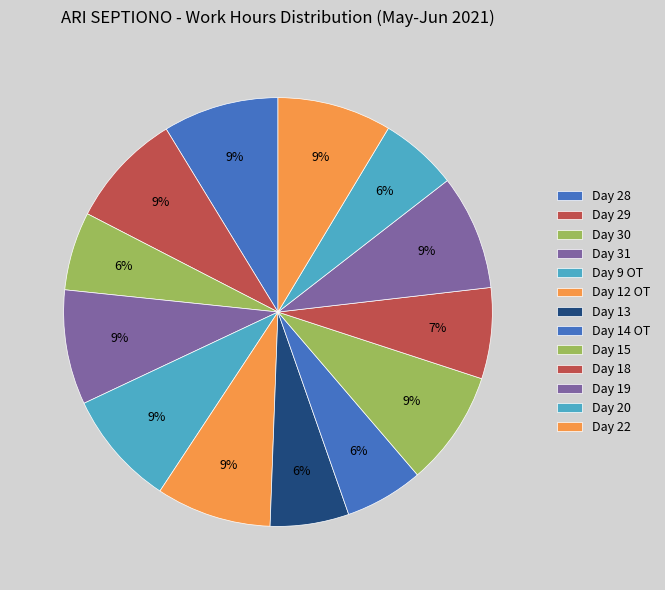

Count the number of slices in the pie.

13